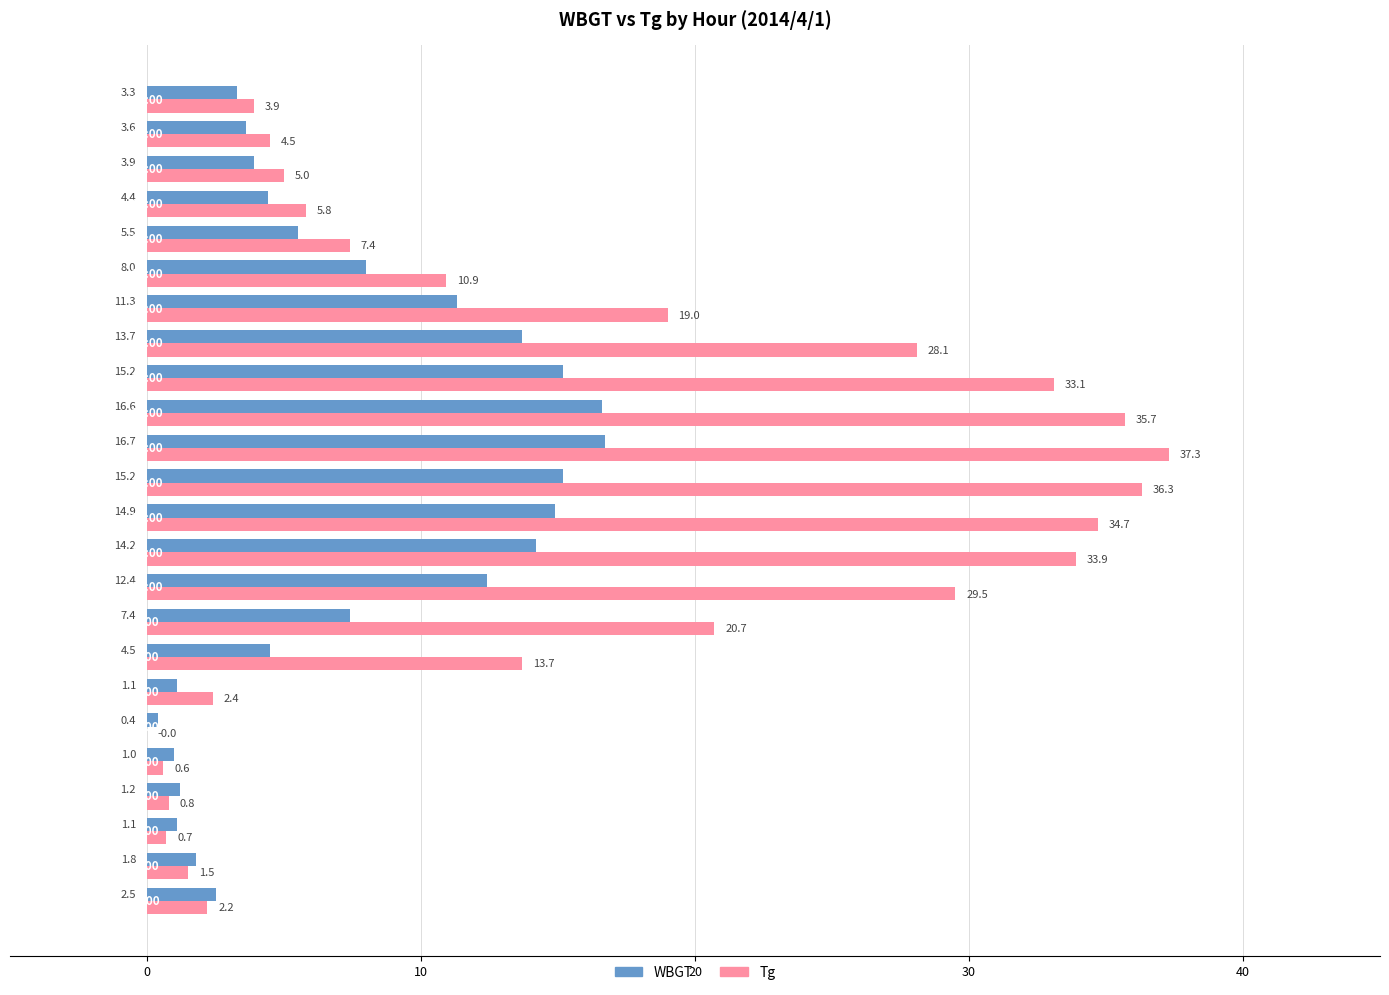

What is the highest value of the Tg series?

37.3